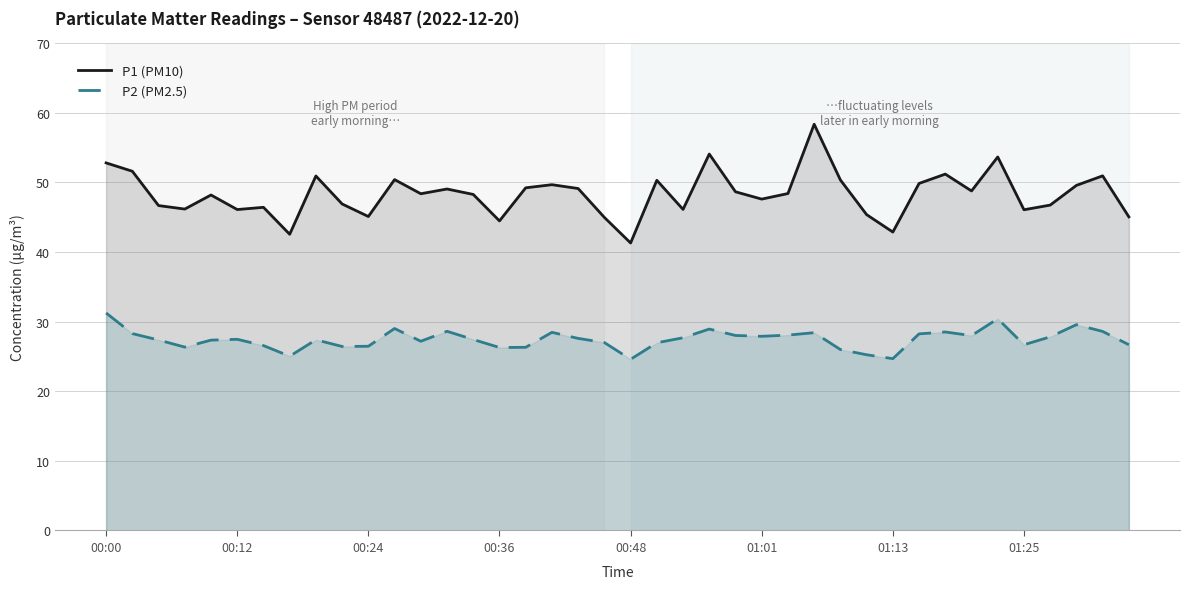

At 01:25, list the series in order from largest to smallest.

P1 (PM10), P2 (PM2.5)